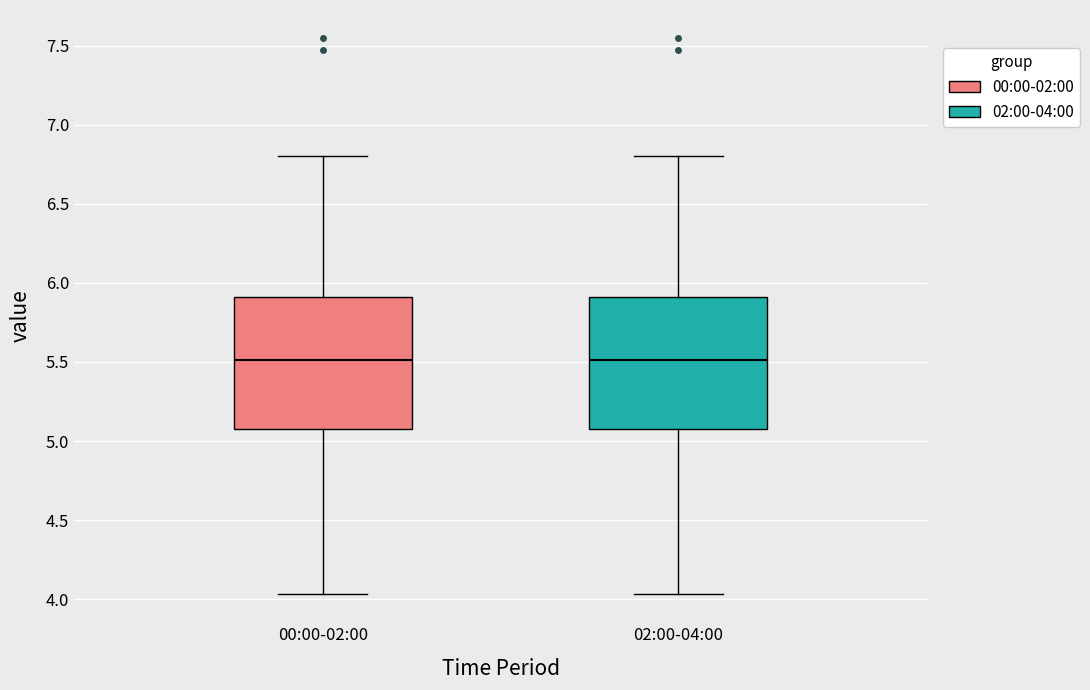

Reading left to right, transcribe this box plot: for each box, give where its median line is, the range the box spans, and where its two whiskers end, as read against the y-axis. The values are not printed on the chart, so give them approximately, as read against the axis.

00:00-02:00: median 5.50, box 5.10 to 5.90, whiskers 4.05 to 6.80
02:00-04:00: median 5.50, box 5.10 to 5.90, whiskers 4.05 to 6.80